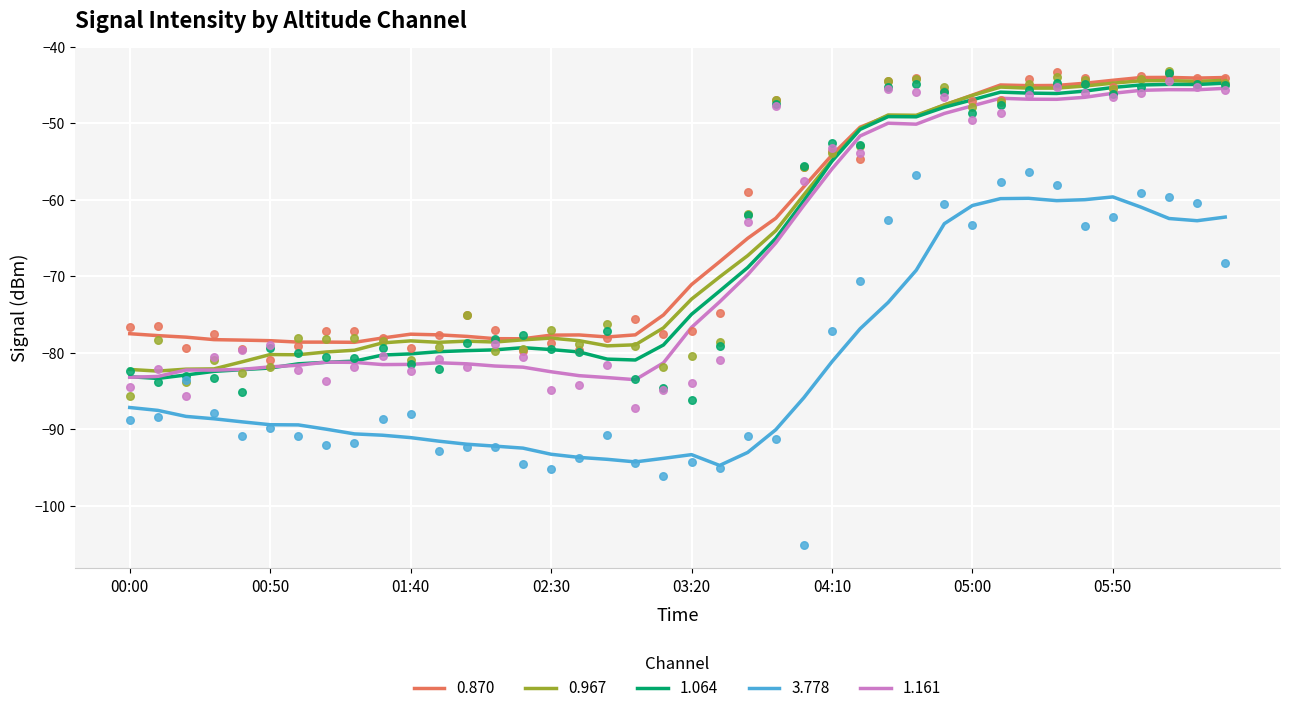

Which series contains the highest Y value?

0.967